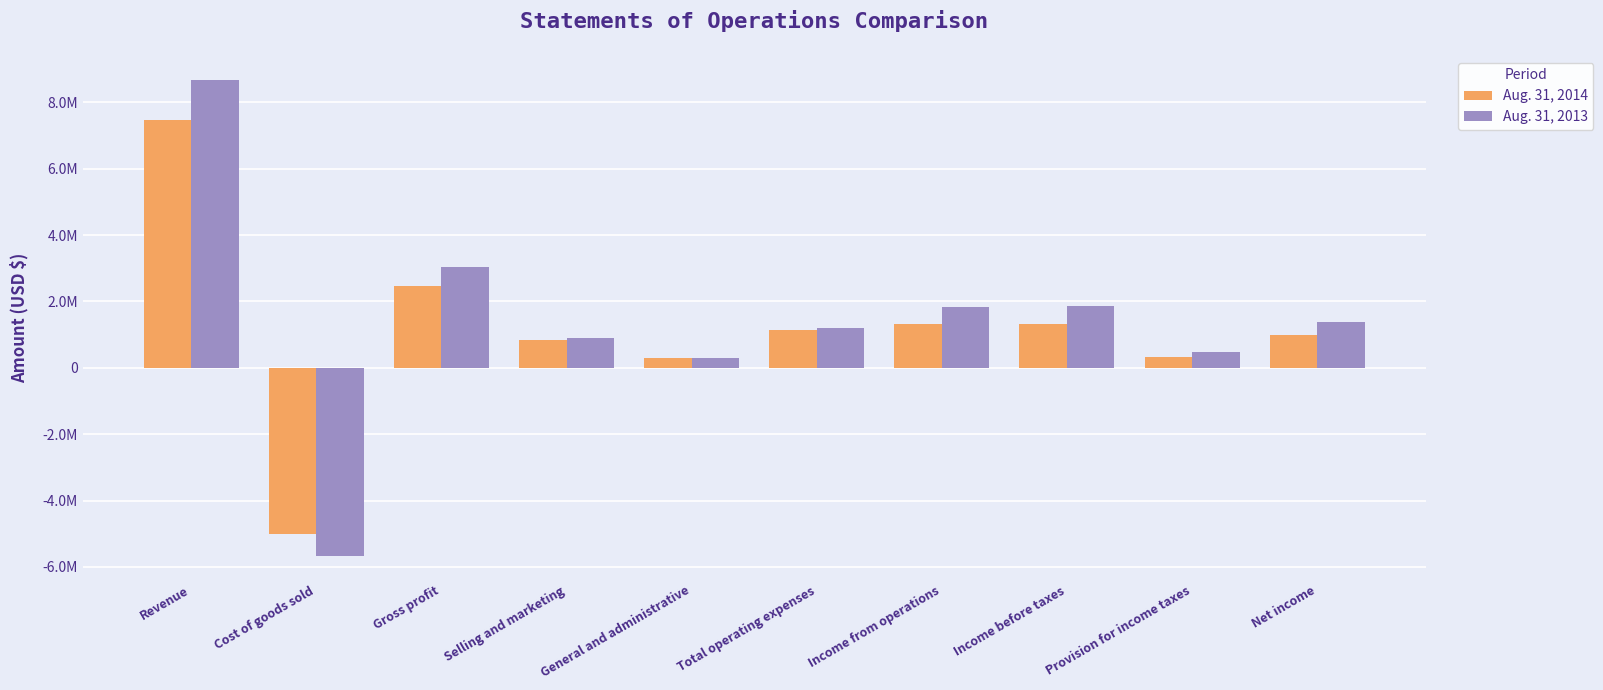

What is the difference between the Aug. 31, 2014 values at Income from operations and Cost of goods sold?

6333110